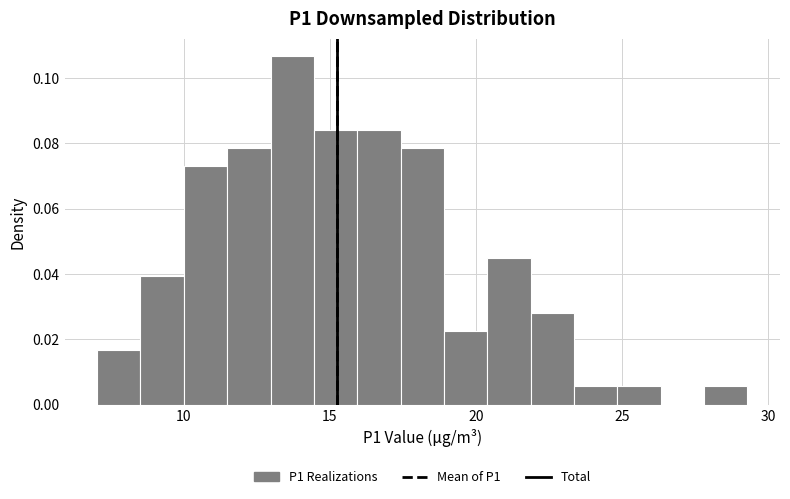

Around what value on the x-axis is the tallest bar? Give the approximate position of its centre, as read against the axis.

13.5